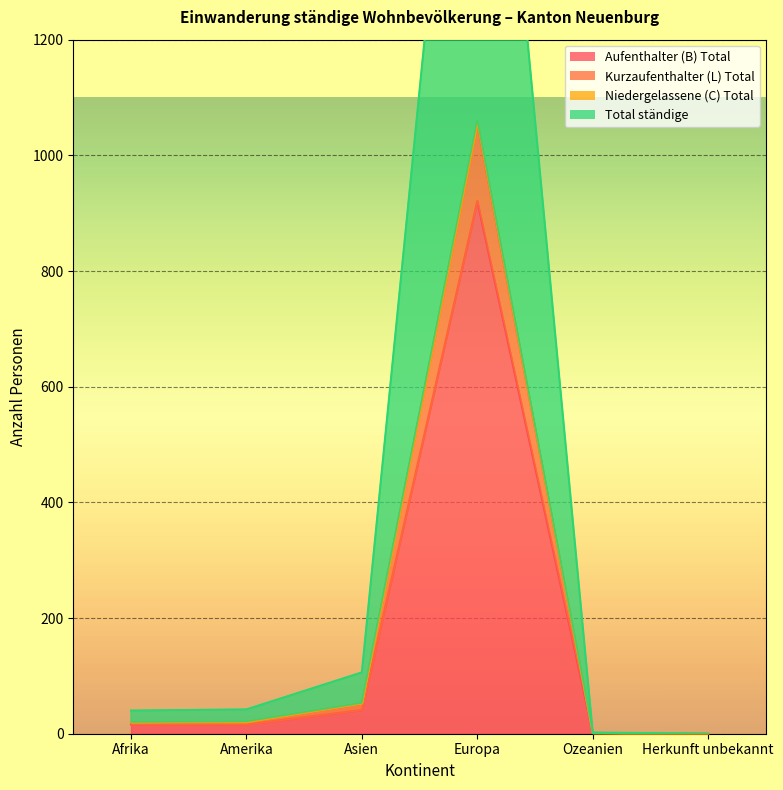

How many lines are shown in the chart?

4